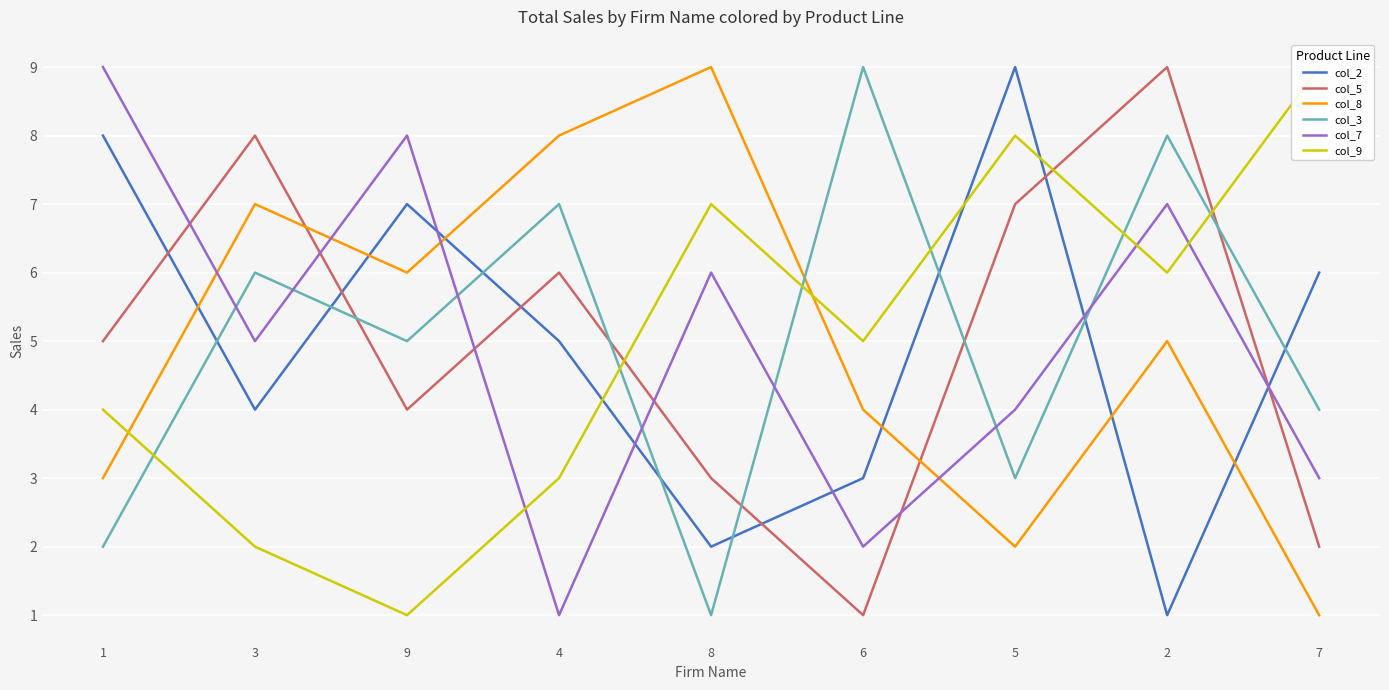

What is the average value of the col_8 series?

5